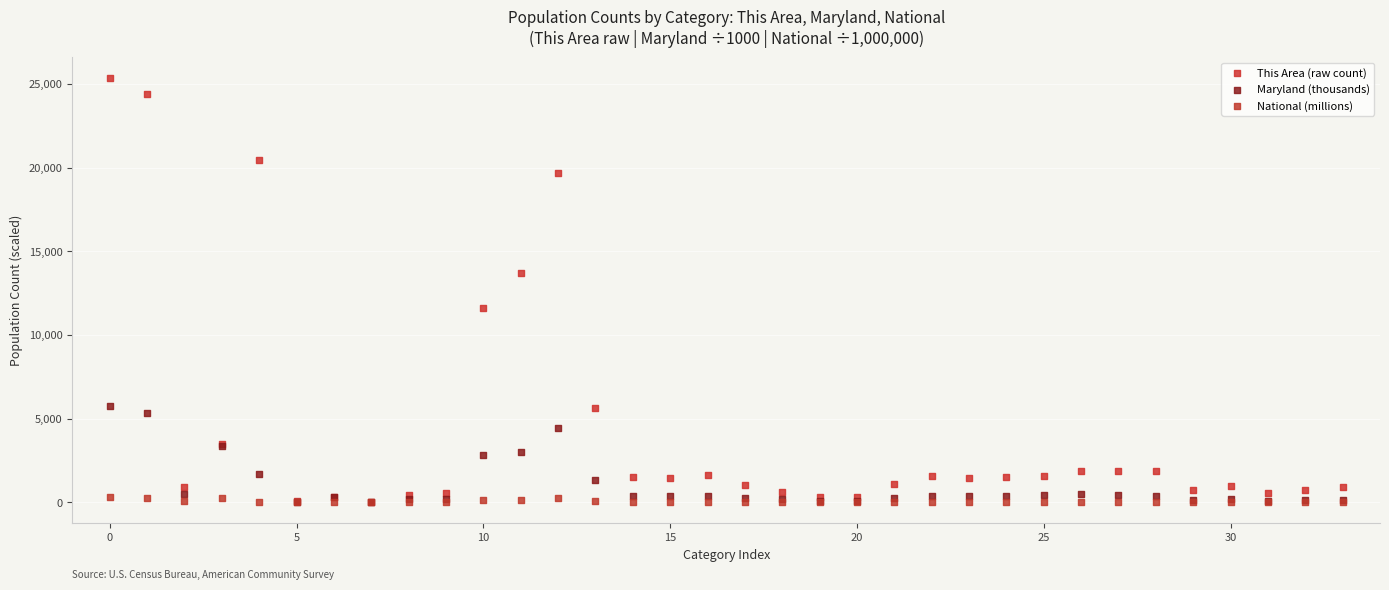

What are all the series names shown in the legend?

This Area (raw count), Maryland (thousands), National (millions)